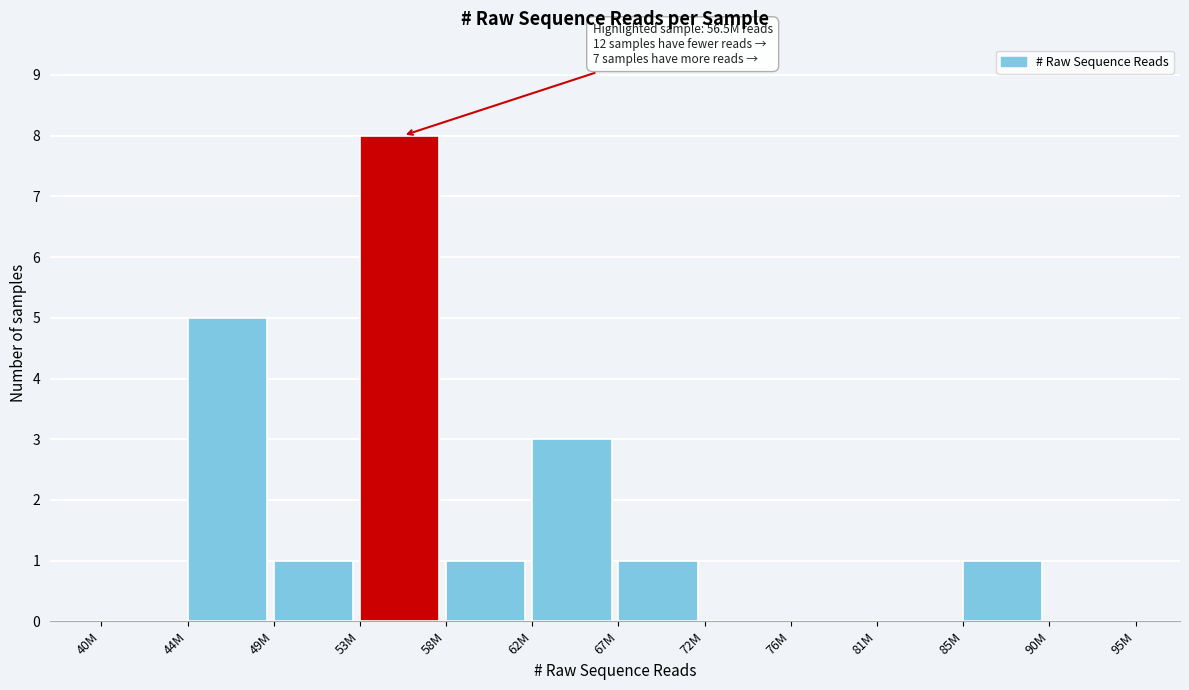

Reading left to right, transcribe all the data shown in this chart.

40M=0	44M=5	49M=1	53M=8	58M=1	62M=3	67M=1	72M=0	76M=0	81M=0	85M=1	90M=0